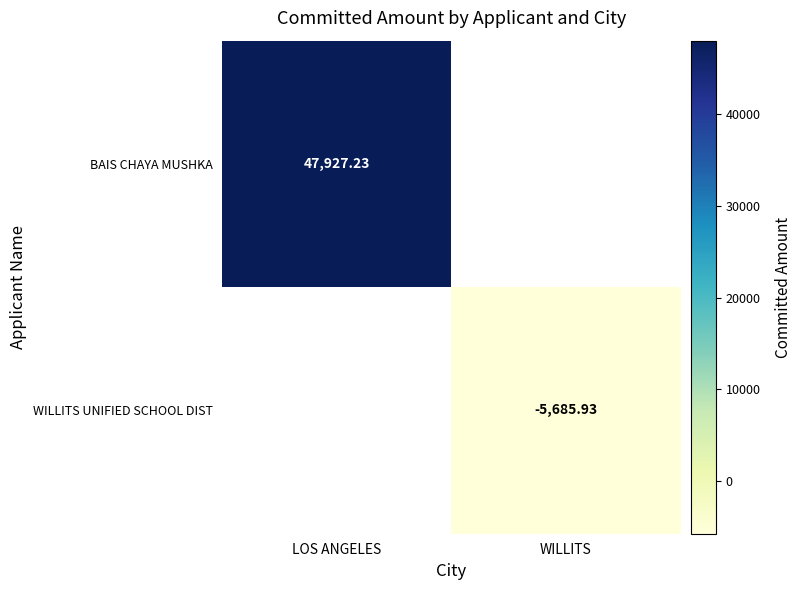

The WILLITS UNIFIED SCHOOL DIST series shows -3722.1 at WILLITS. True or false?

False